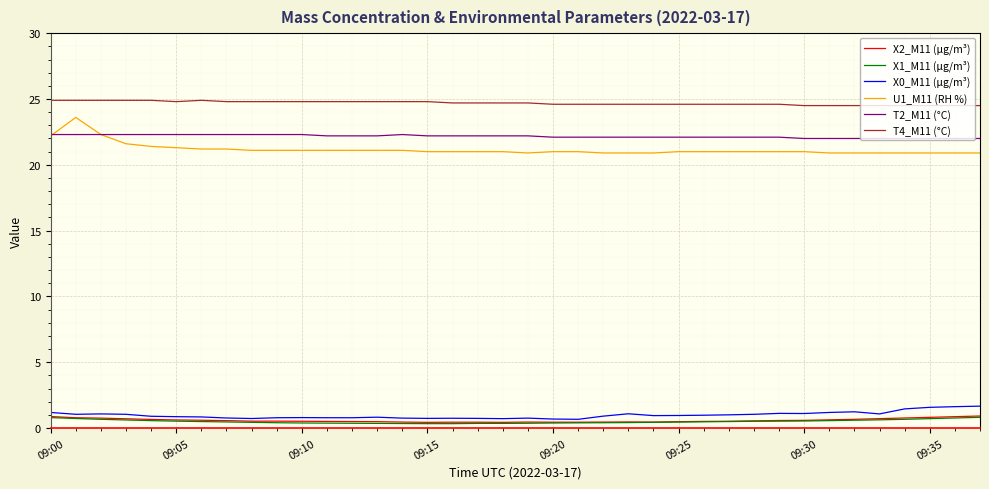

How many series are shown in this chart?

6